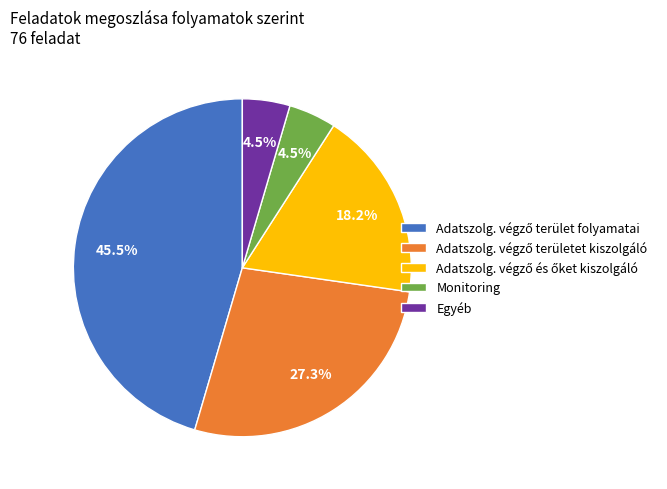

Does Egyéb account for over 50% of the chart?

No